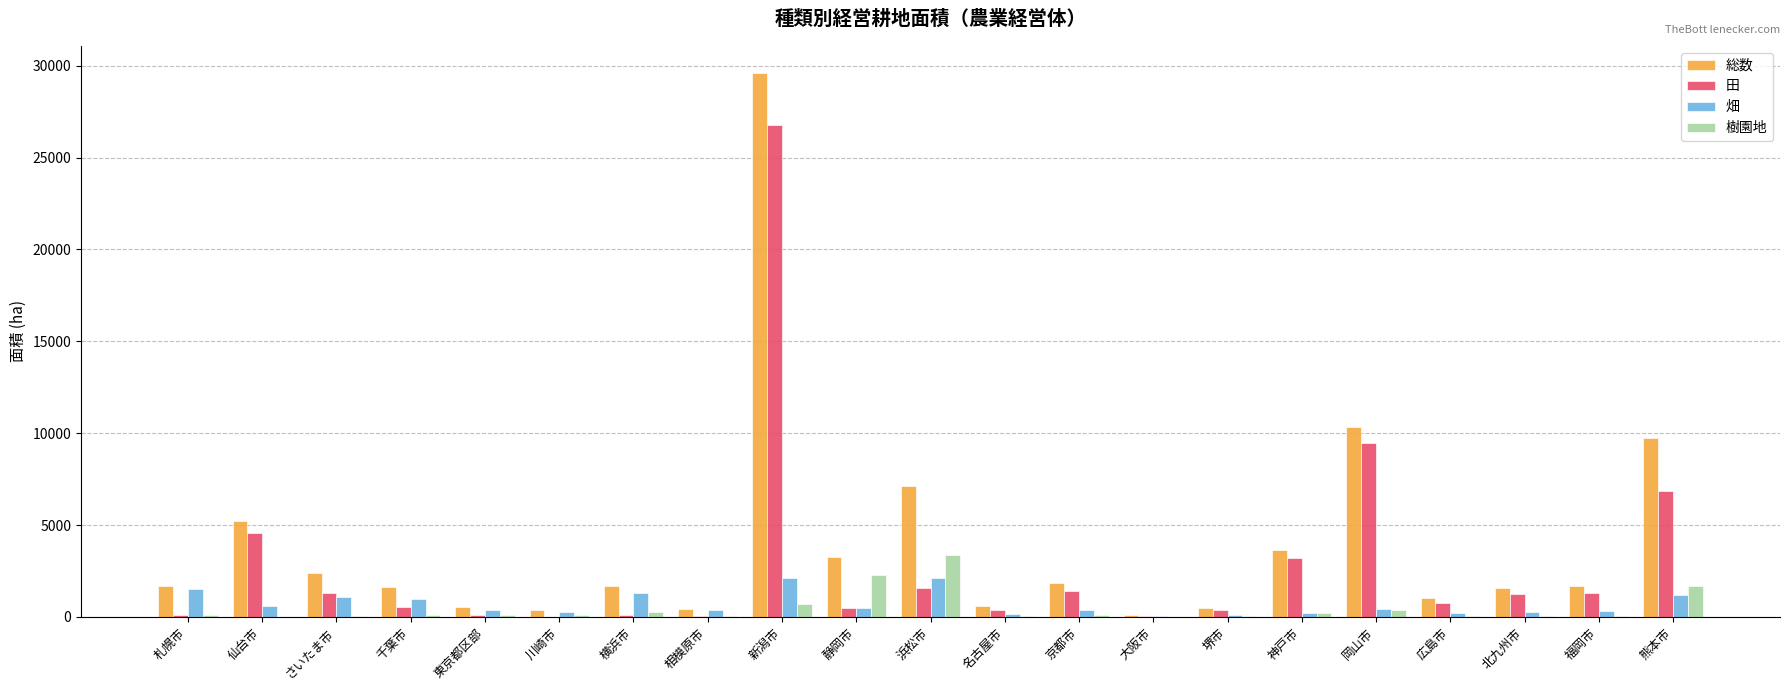

True or false: 畑 has a value of 442 at 岡山市.

True